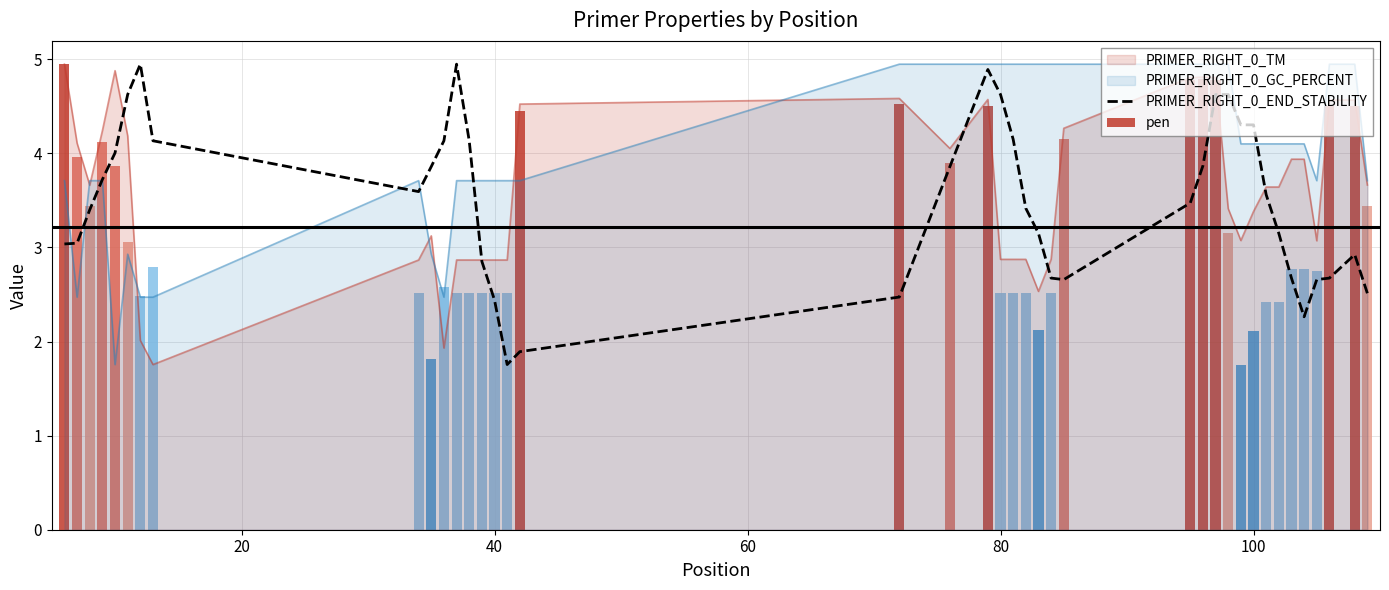

What is the highest value of the PRIMER_RIGHT_0_TM series?

4.9